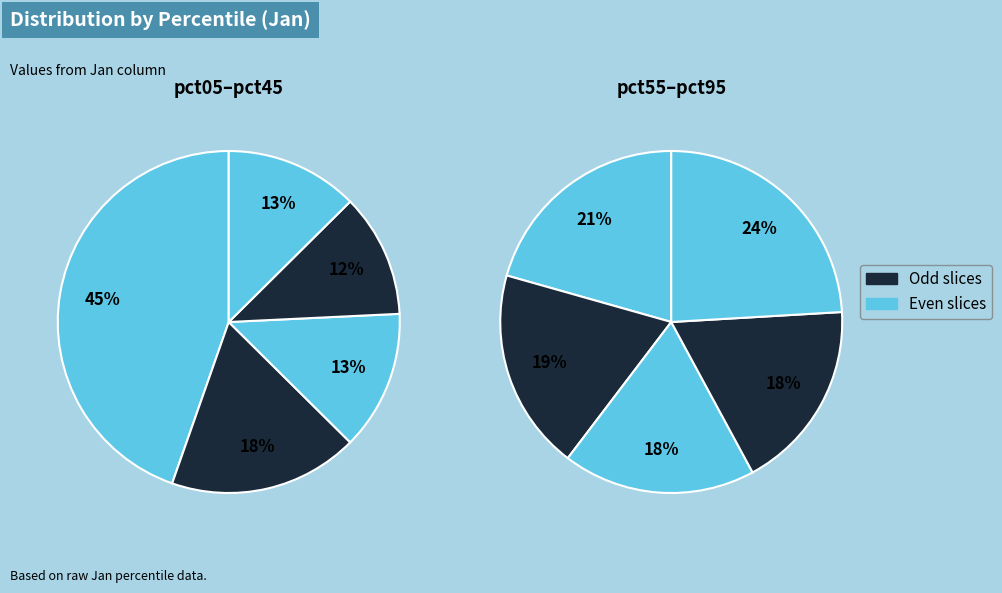

True or false: pct45 accounts for 22% of the total.

False